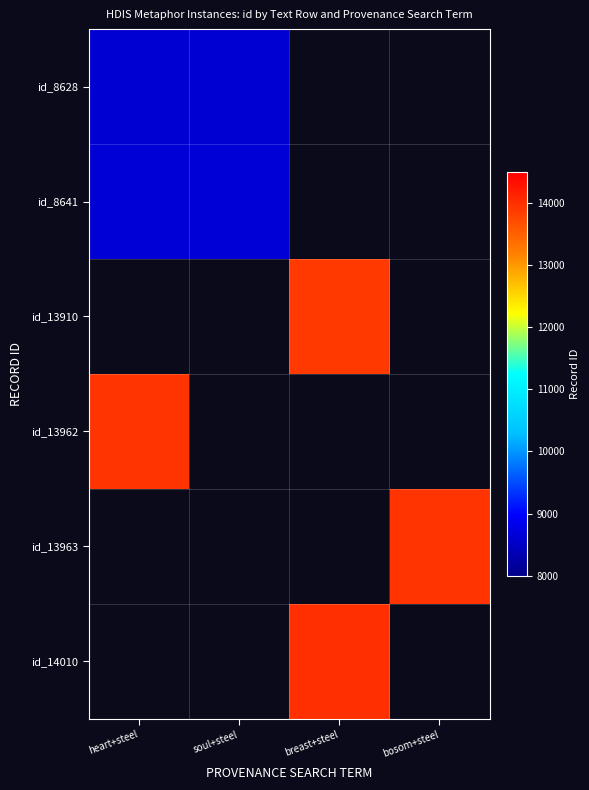

Which has a higher value, breast+steel or soul+steel?

soul+steel